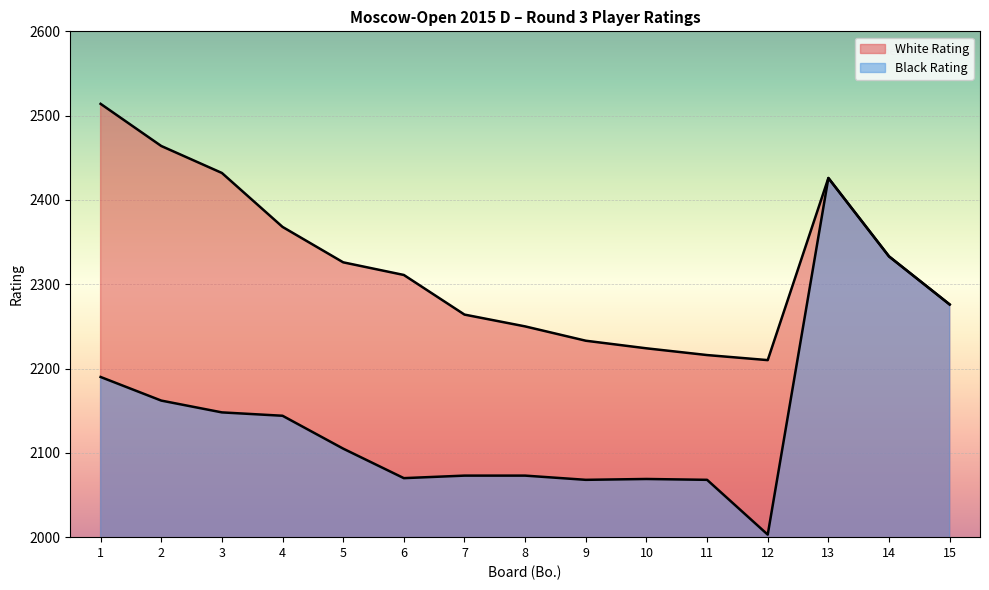

What is the difference between the highest and lowest values at 6?

241